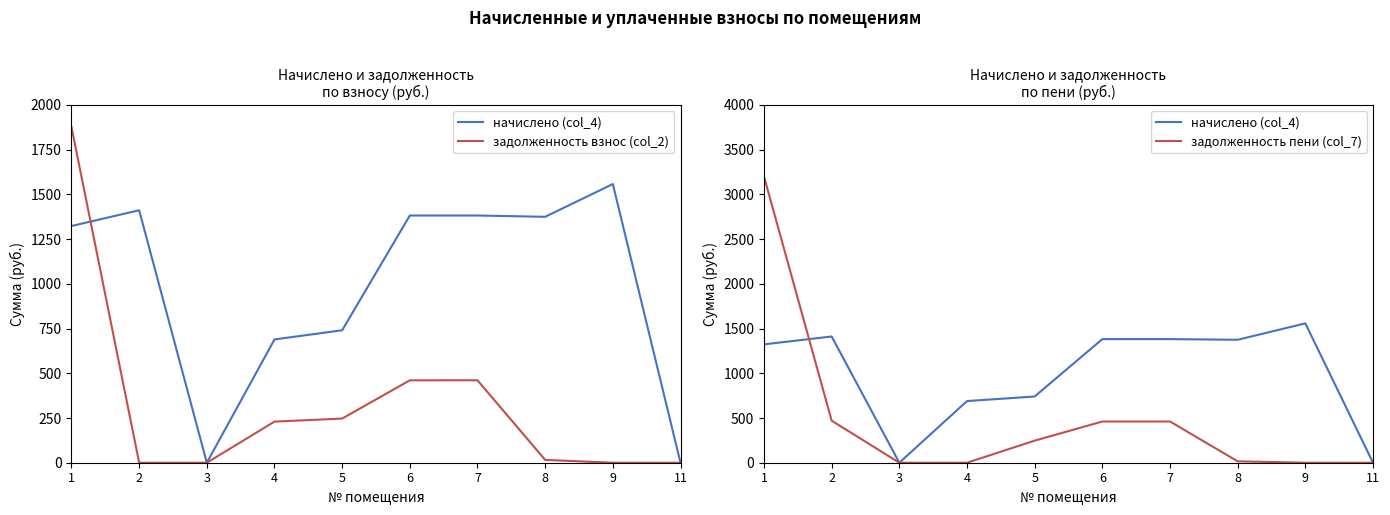

What is the difference between the maximum and minimum values in the задолженность пени (col_7) series?

3200.5